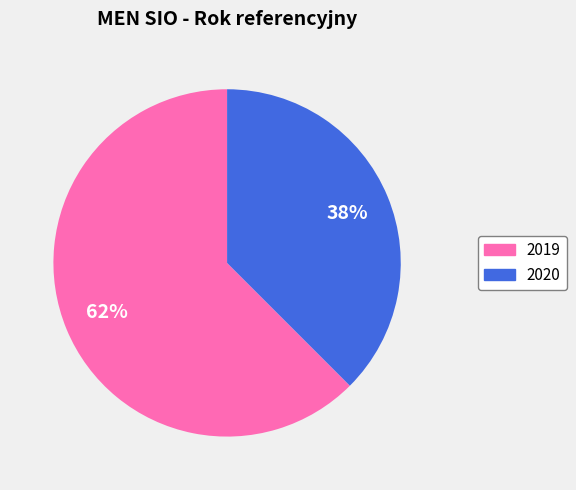

Between 2020 and 2019, which is larger?

2019